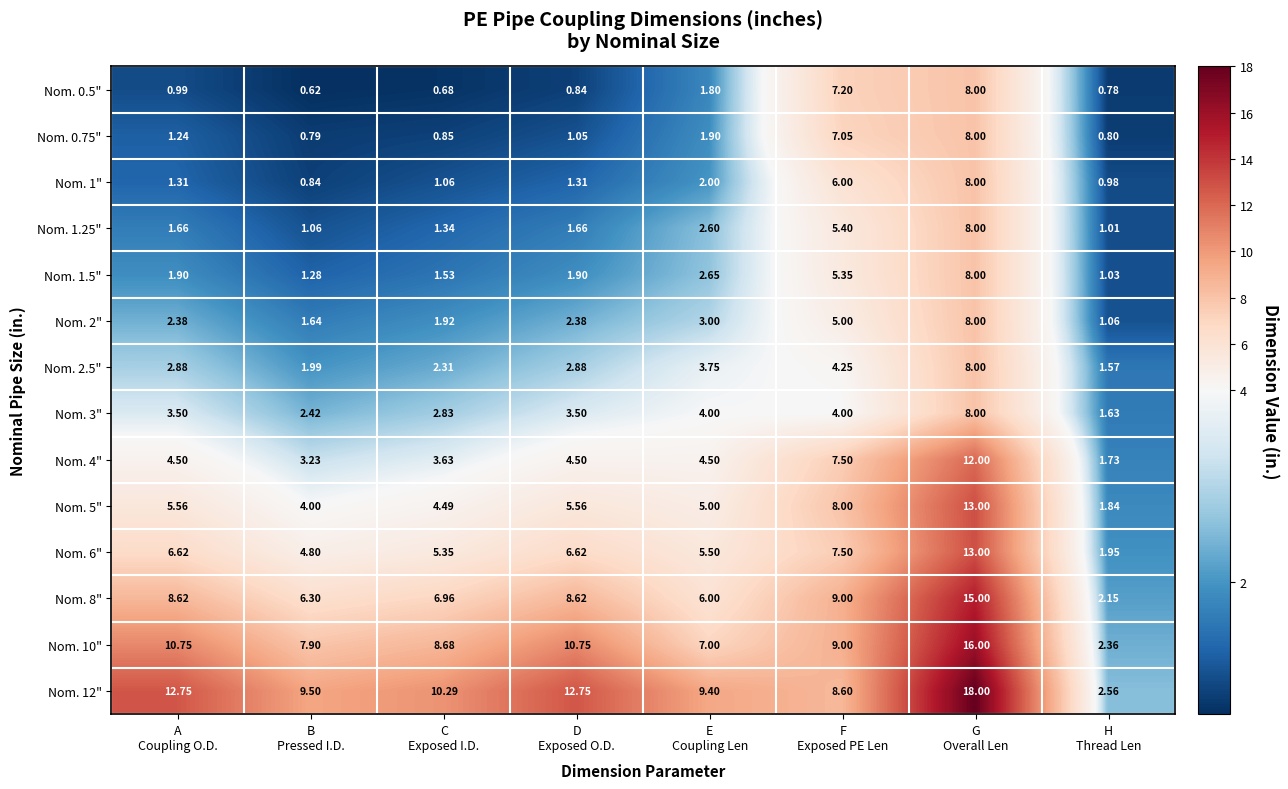

How many series are shown in this chart?

14